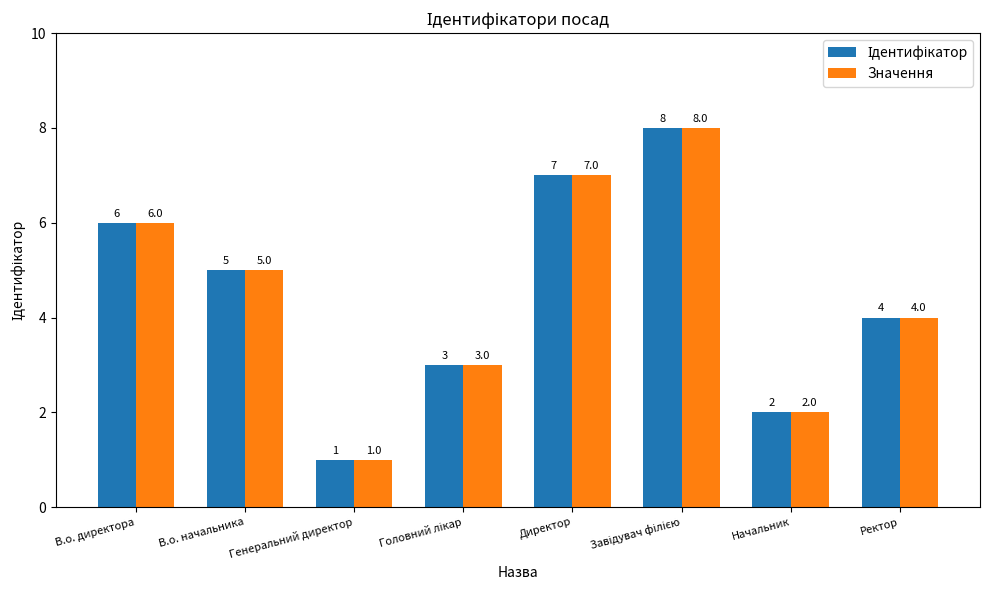

Where is Значення nearest to the value 4?

Ректор